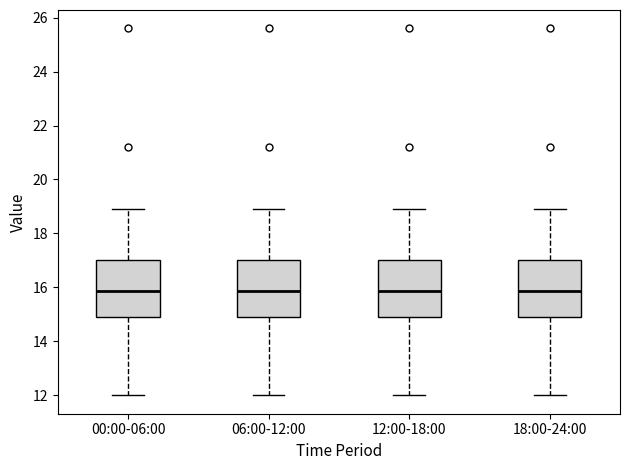

Reading left to right, read every box against the y-axis: the position of its median line, the range the box covers, and the ends of its whiskers. The values are not printed on the chart, so give them approximately, as read against the axis.

00:00-06:00: median 15.8, box 15.0 to 17.0, whiskers 12.0 to 19.0
06:00-12:00: median 15.8, box 15.0 to 17.0, whiskers 12.0 to 19.0
12:00-18:00: median 15.8, box 15.0 to 17.0, whiskers 12.0 to 19.0
18:00-24:00: median 15.8, box 15.0 to 17.0, whiskers 12.0 to 19.0